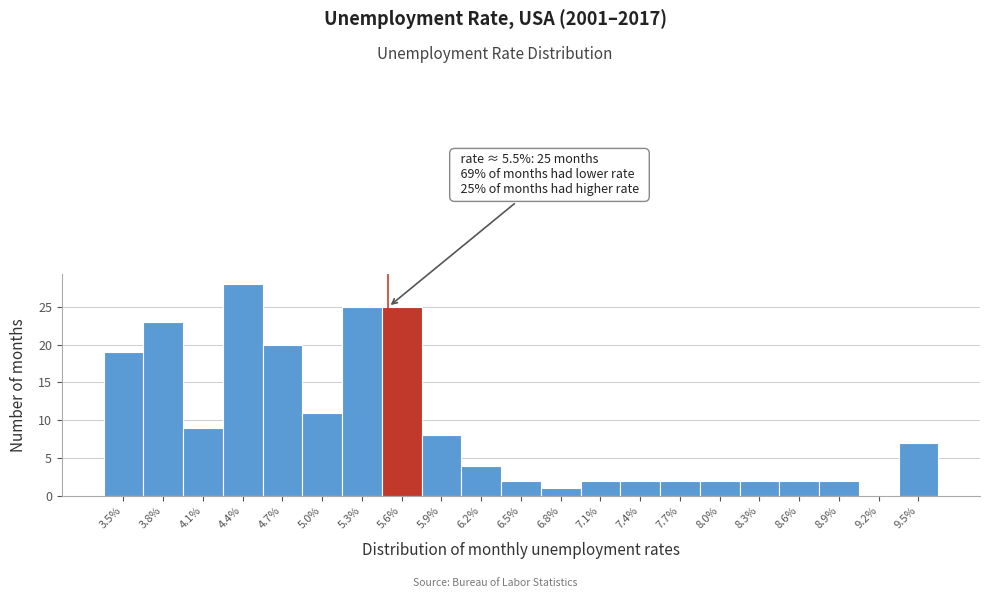

Which range on the x-axis has the tallest bar?

4.25 to 4.55